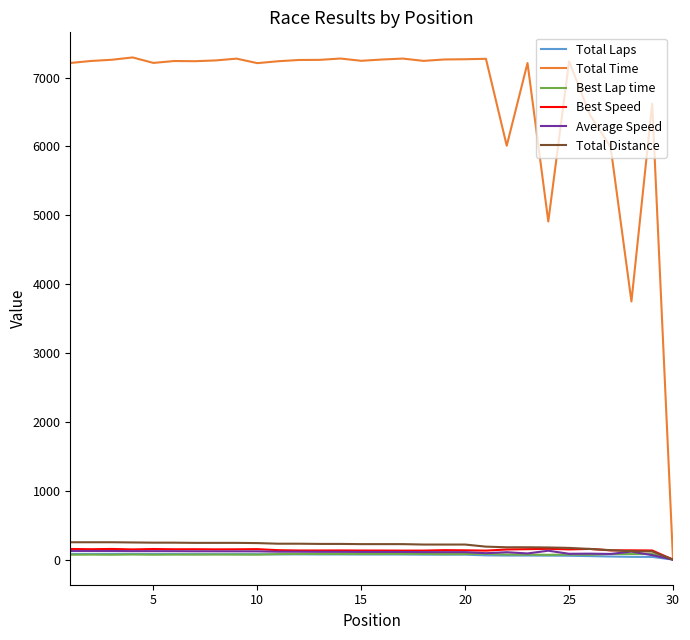

What are all the series names shown in the legend?

Total Laps, Total Time, Best Lap time, Best Speed, Average Speed, Total Distance